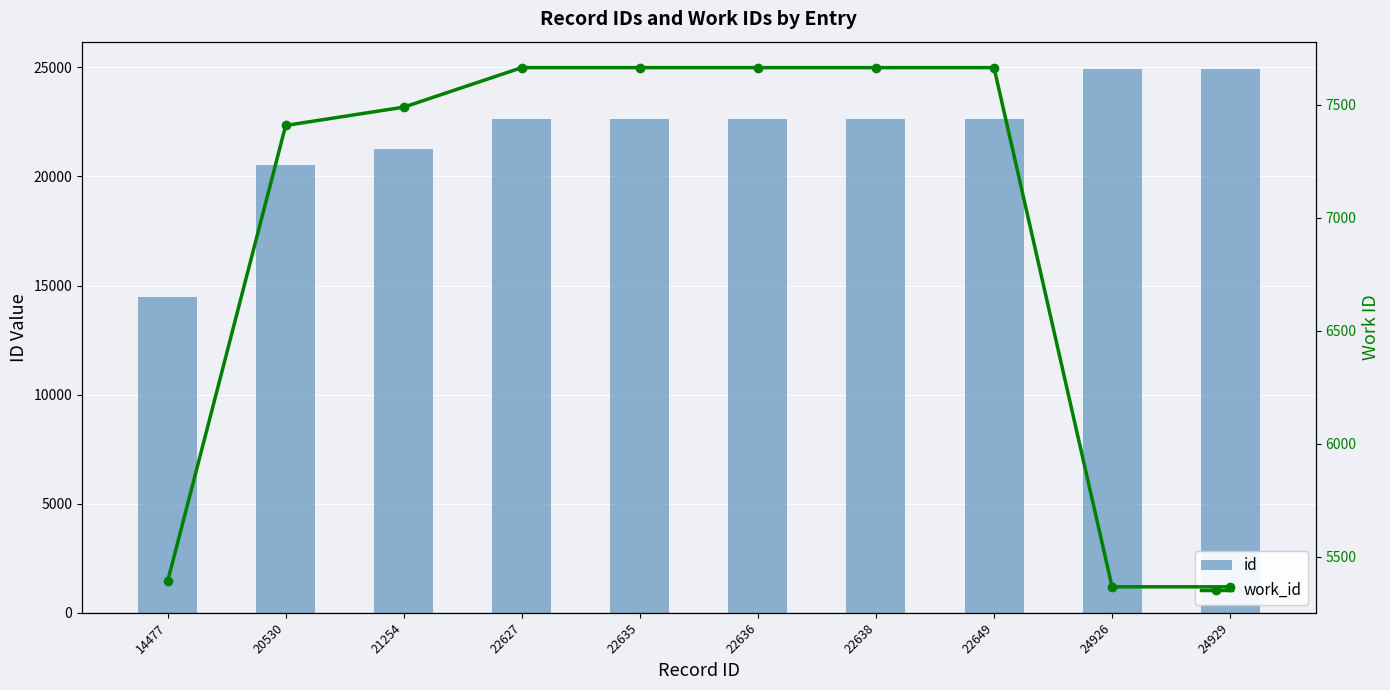

Where is id nearest to the value 19703?

20530